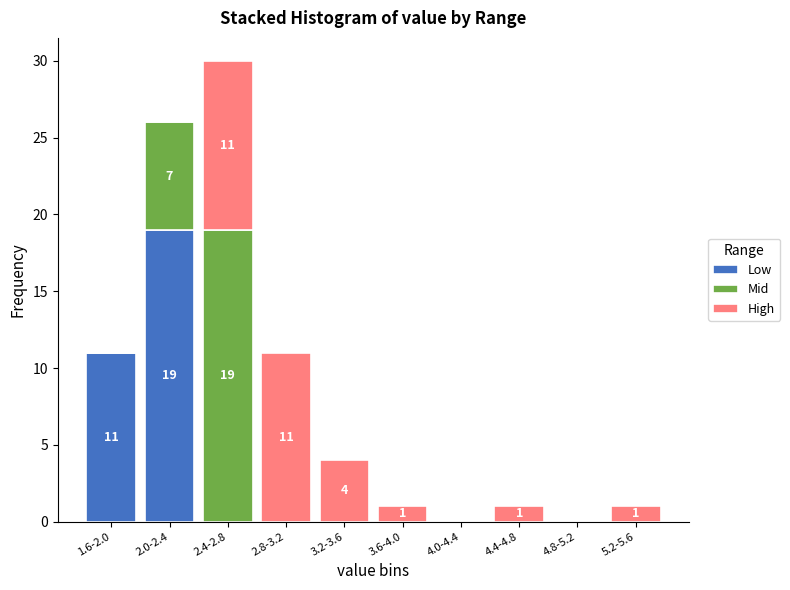

Reading left to right, transcribe the values for Low.

1.6-2.0=11	2.0-2.4=19	2.4-2.8=0	2.8-3.2=0	3.2-3.6=0	3.6-4.0=0	4.0-4.4=0	4.4-4.8=0	4.8-5.2=0	5.2-5.6=0